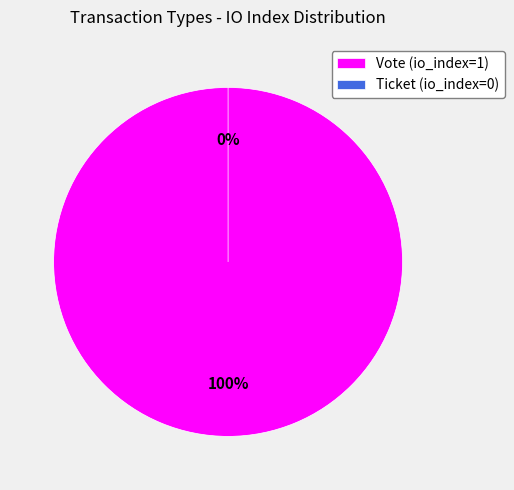

True or false: Vote (io_index=1) accounts for 99% of the total.

False